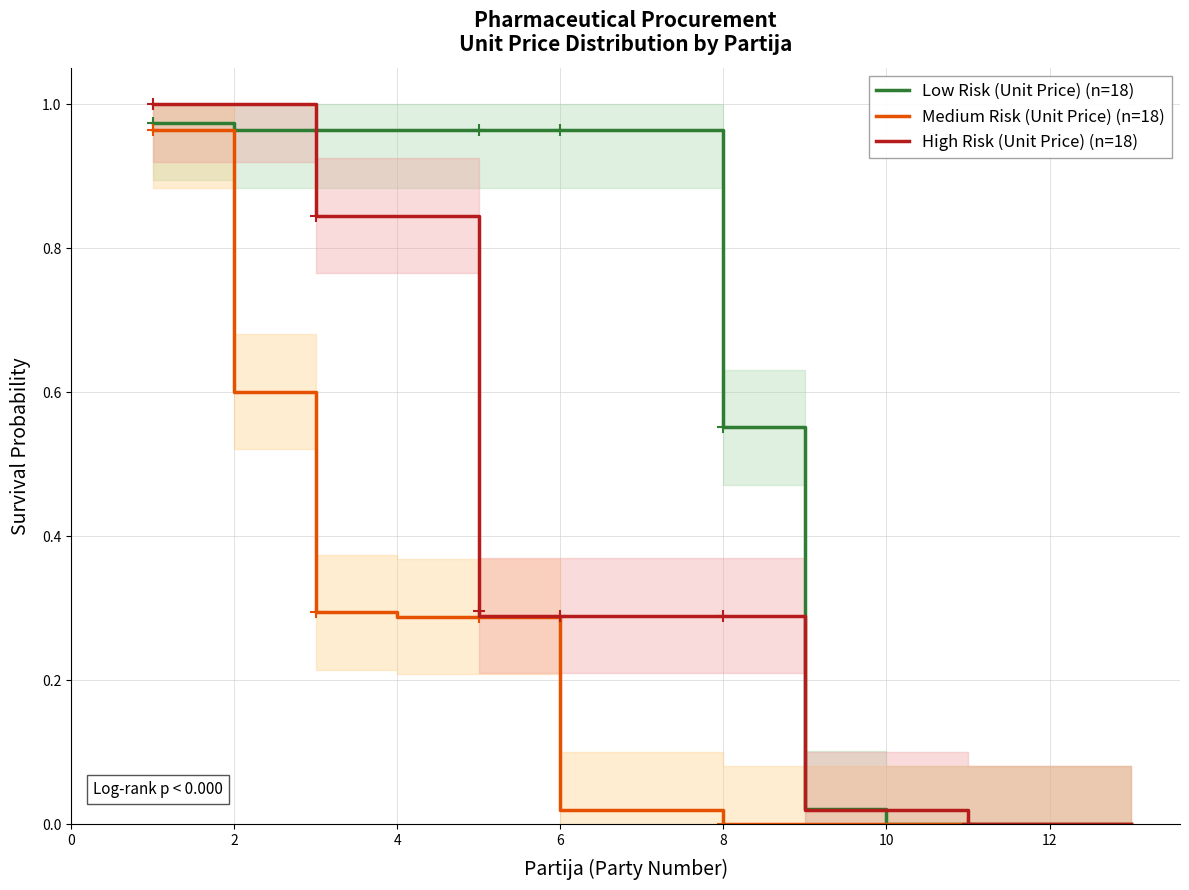

How many data points does each series have?

18